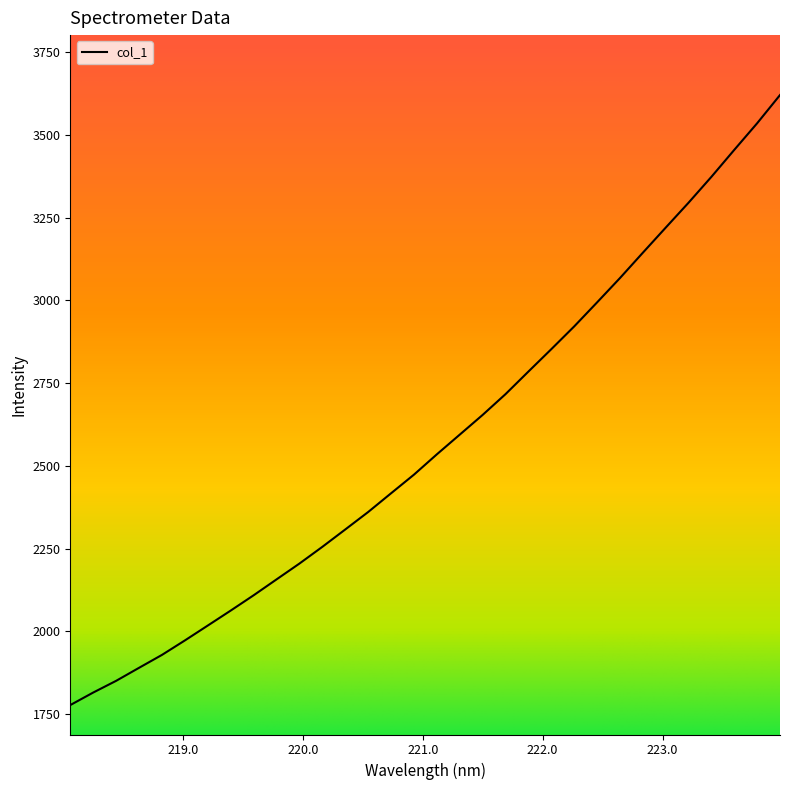

What is the smallest value displayed?

1777.7